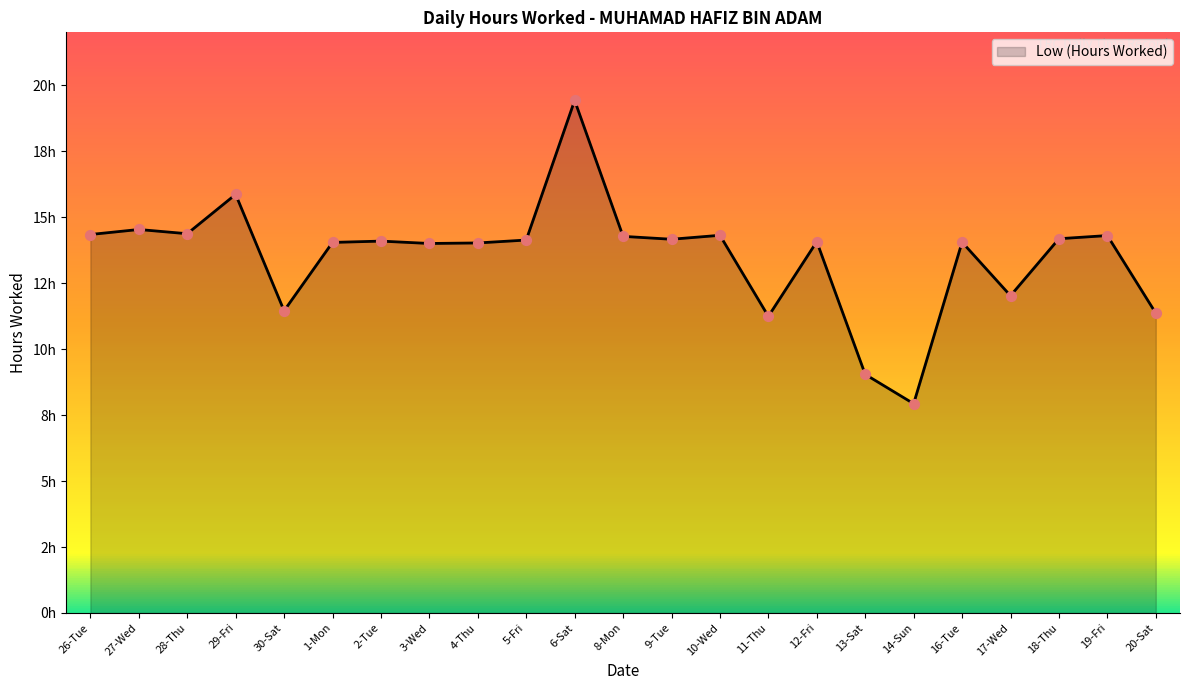

What is the change in value from 29-Fri to 3-Wed?

-1.9